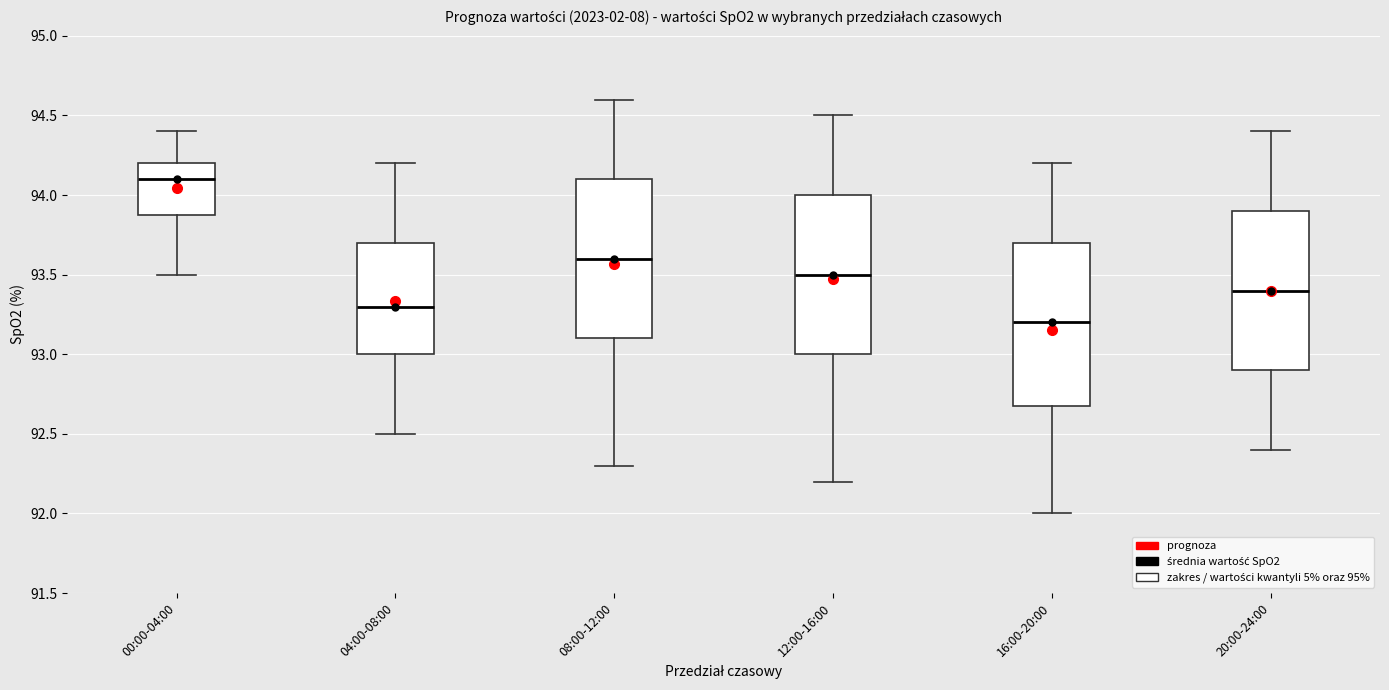

Reading left to right, transcribe this box plot: for each box, give where its median line is, the range the box spans, and where its two whiskers end, as read against the y-axis. The values are not printed on the chart, so give them approximately, as read against the axis.

00:00-04:00: median 94.1, box 93.9 to 94.2, whiskers 93.5 to 94.4
04:00-08:00: median 93.3, box 93.0 to 93.7, whiskers 92.5 to 94.2
08:00-12:00: median 93.6, box 93.1 to 94.1, whiskers 92.3 to 94.6
12:00-16:00: median 93.5, box 93.0 to 94.0, whiskers 92.2 to 94.5
16:00-20:00: median 93.2, box 92.7 to 93.7, whiskers 92.0 to 94.2
20:00-24:00: median 93.4, box 92.9 to 93.9, whiskers 92.4 to 94.4